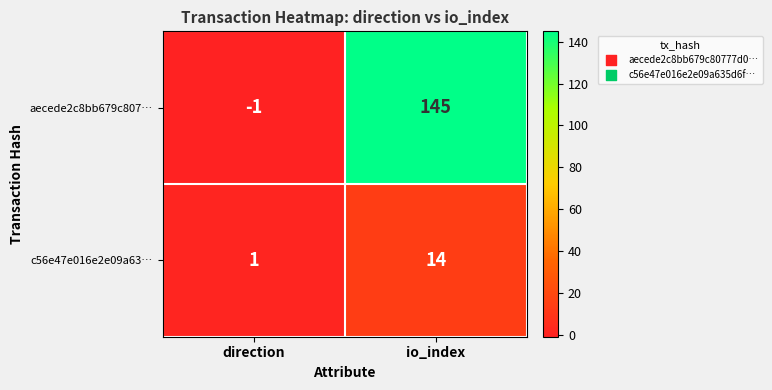

Is it true that c56e47e016e2e09a63… equals 14 at io_index?

True